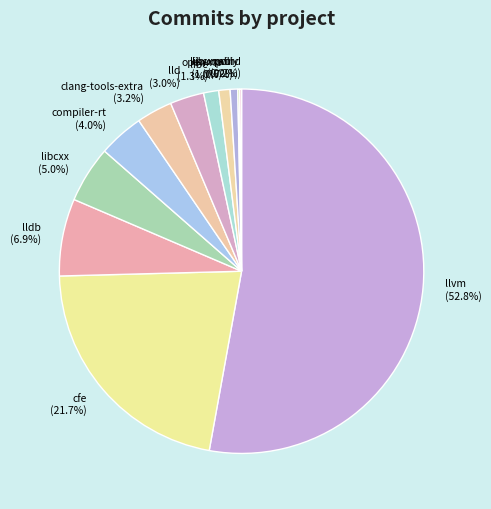

Is there a majority slice in this chart?

Yes